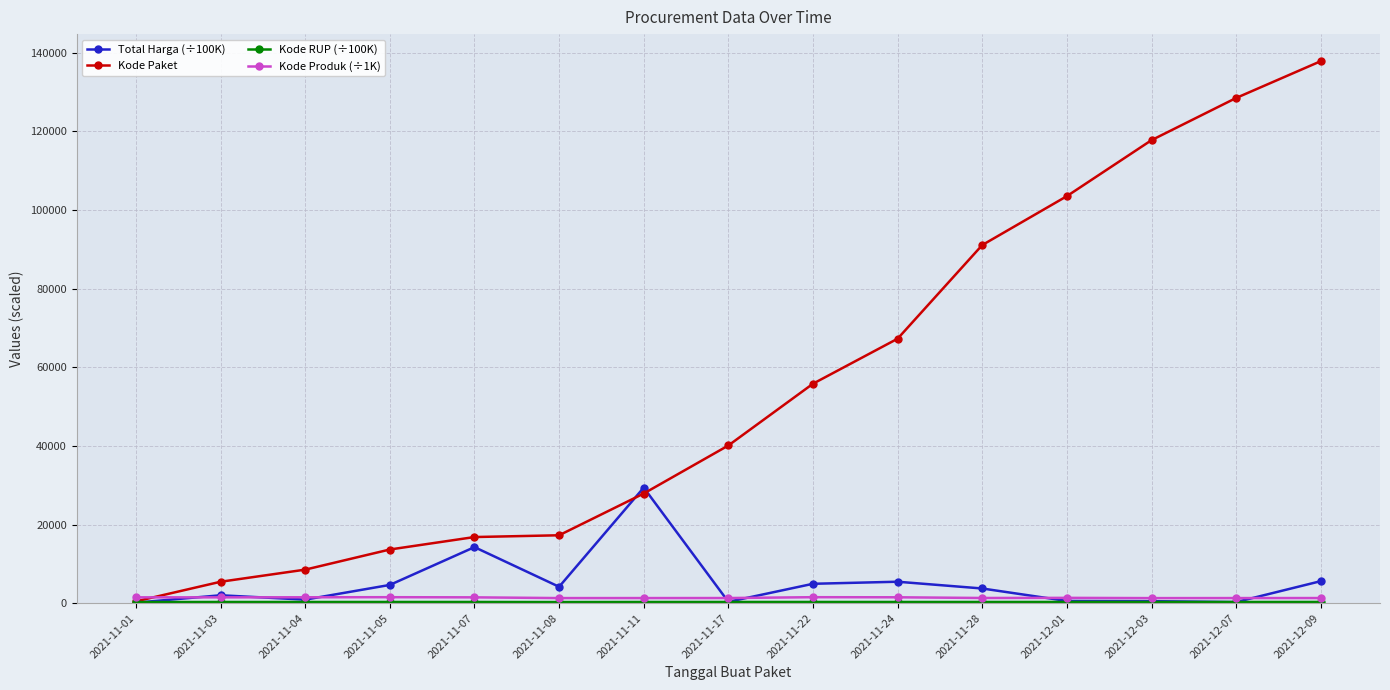

Which category has the highest value in the Total Harga (÷100K) series?

2021-11-11